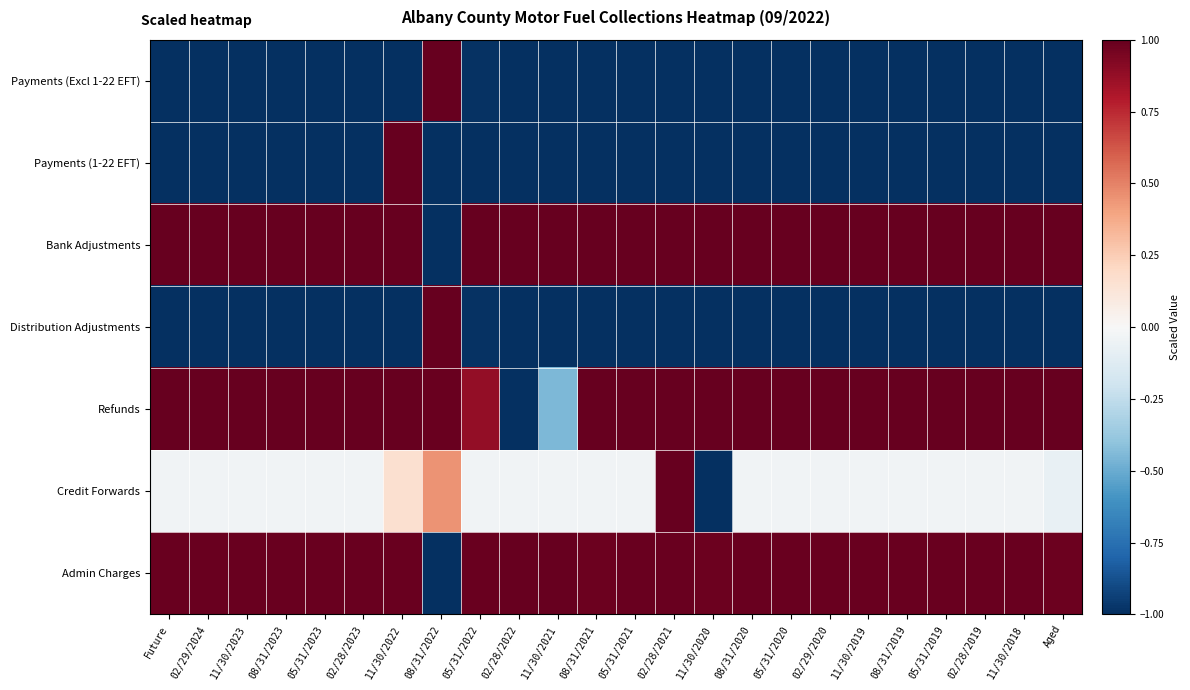

What is the spread (max minus min) of values at 02/28/2022?

2.0